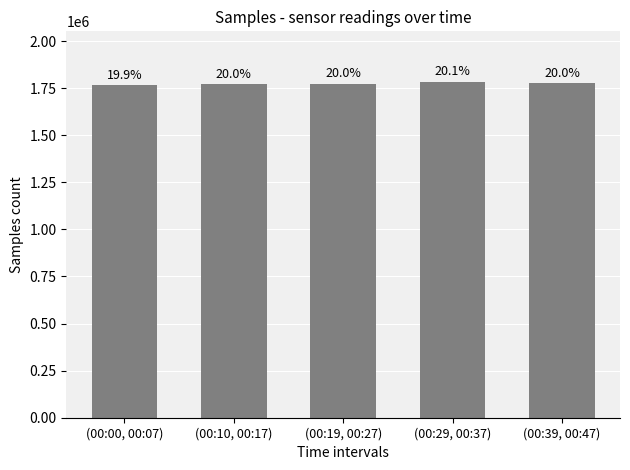

How many bars are there in total?

5